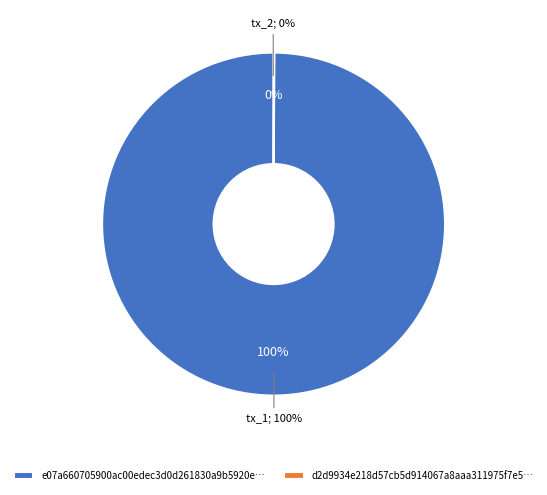

Count the number of slices in the pie.

2